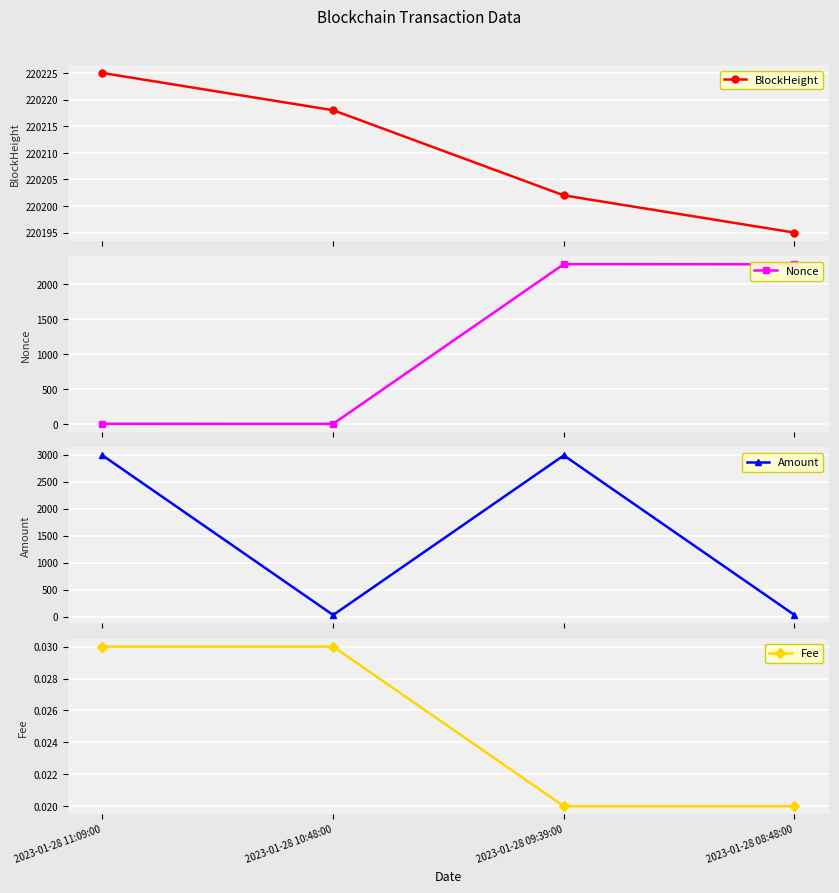

What are all the series names shown in the legend?

BlockHeight, Nonce, Amount, Fee